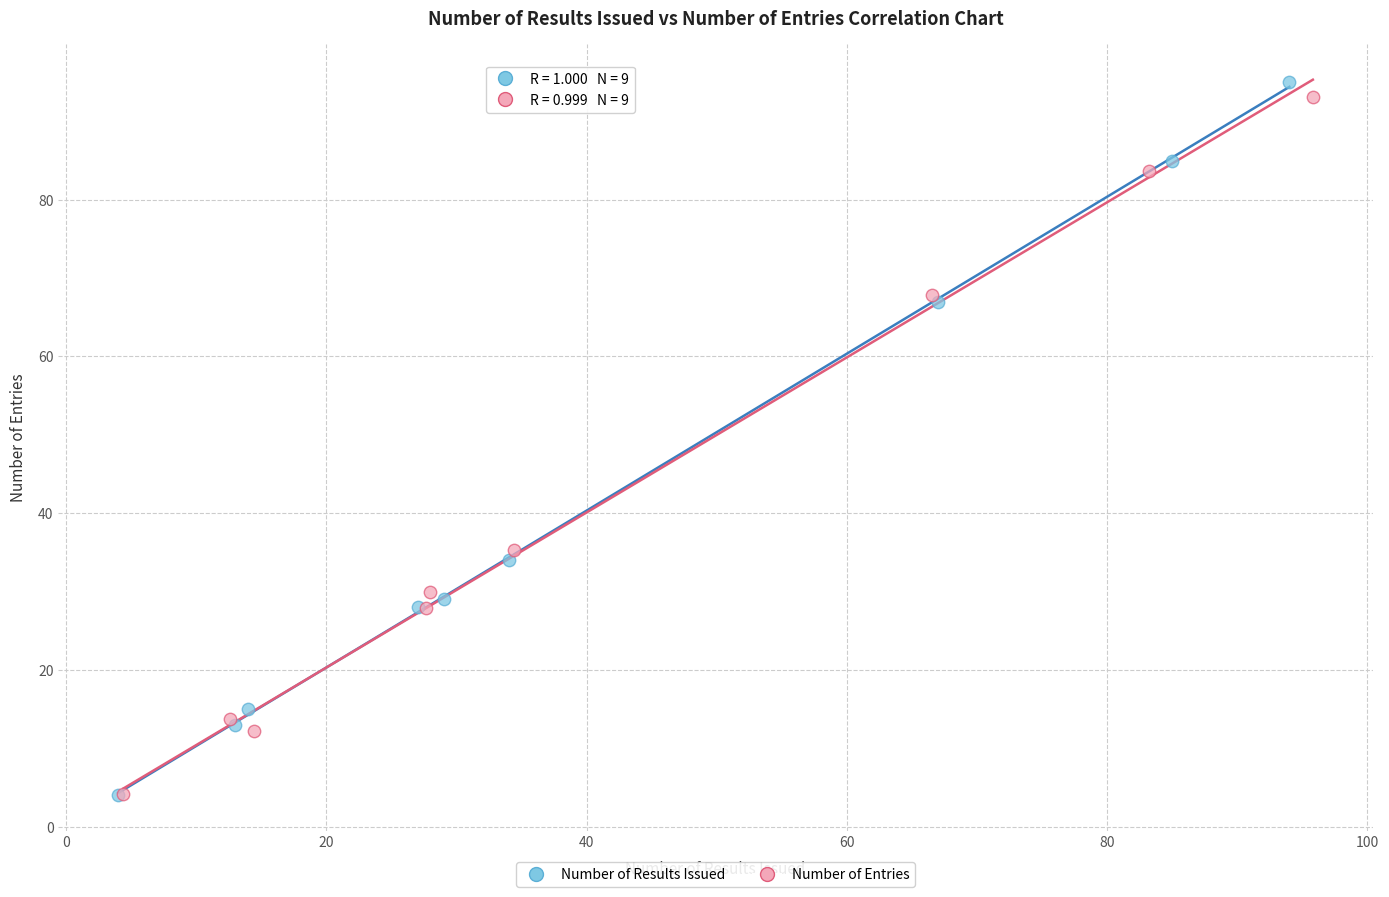

Which series has the widest spread of Y values?

Number of Results Issued